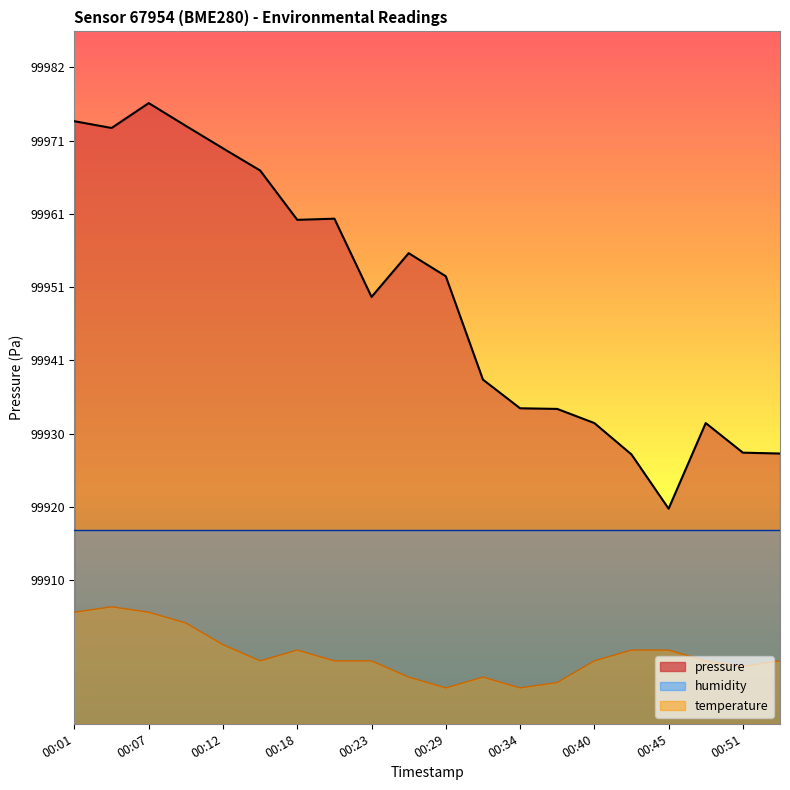

What is the lowest value of the pressure series?

99920.0